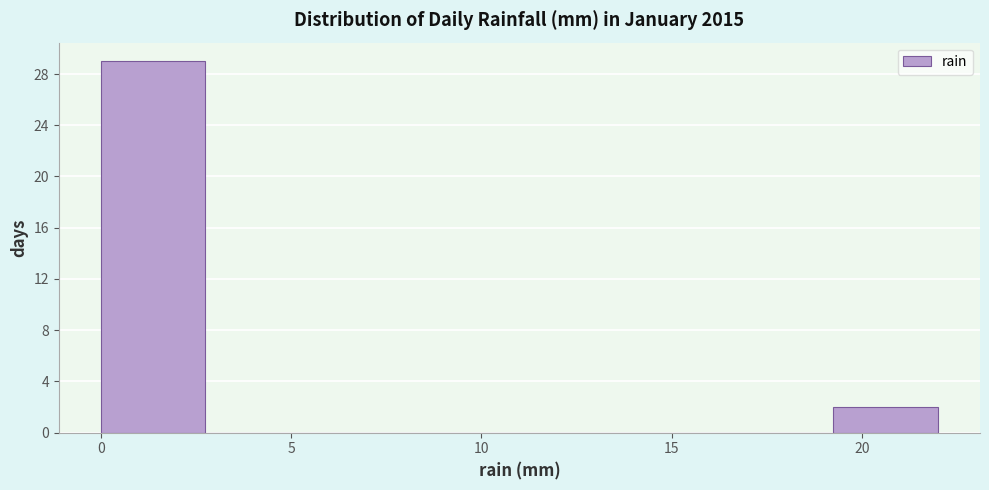

Reading left to right, transcribe this chart: for each bar, give the range it covers on the x-axis and its height. Neither the bar edges nor the heights are printed on the chart, so give them approximately, as read against the axes.

0.00 to 2.75: 29
2.75 to 5.50: 0
5.50 to 8.25: 0
8.25 to 11.00: 0
11.00 to 13.75: 0
13.75 to 16.50: 0
16.50 to 19.25: 0
19.25 to 22.00: 2